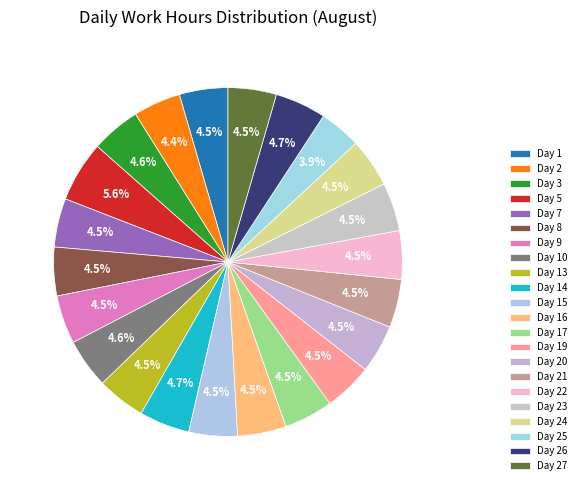

True or false: Day 21 accounts for 17% of the total.

False